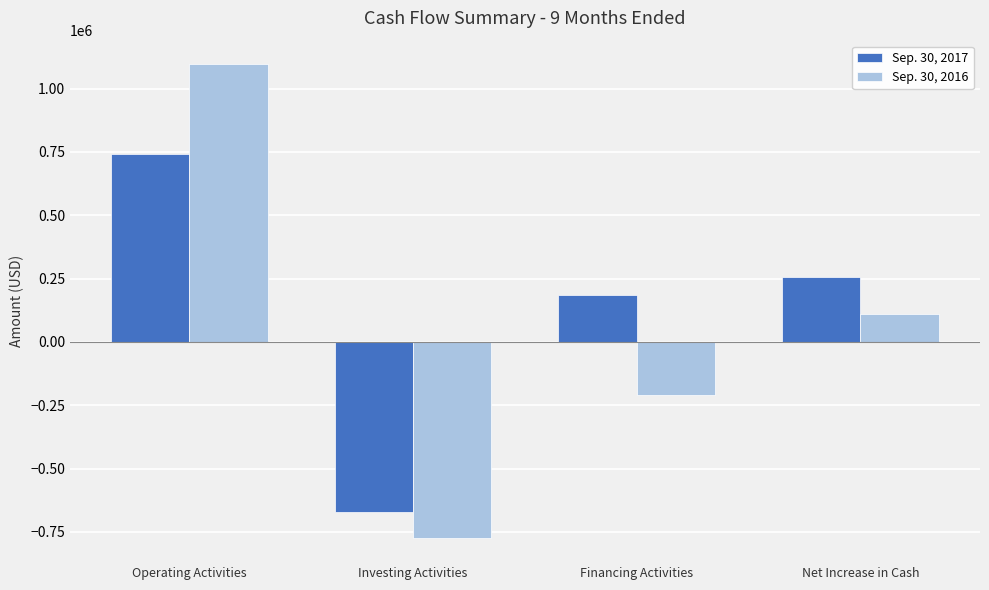

How many groups of bars are there?

4